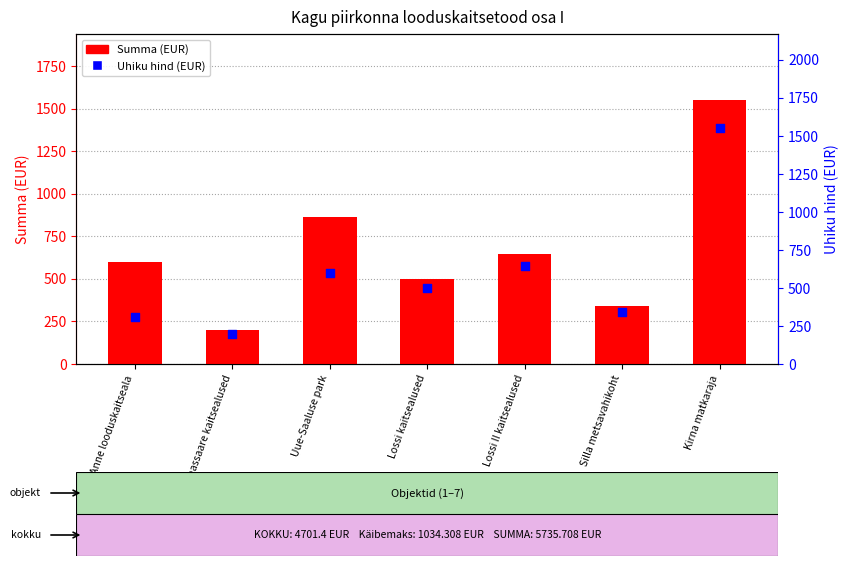

At how many categories does at least one series exceed 1036?

1